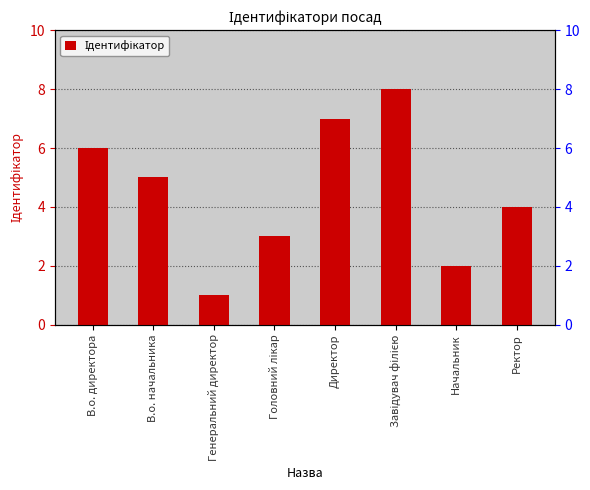

What is the value of the 1st bar from the left?

6